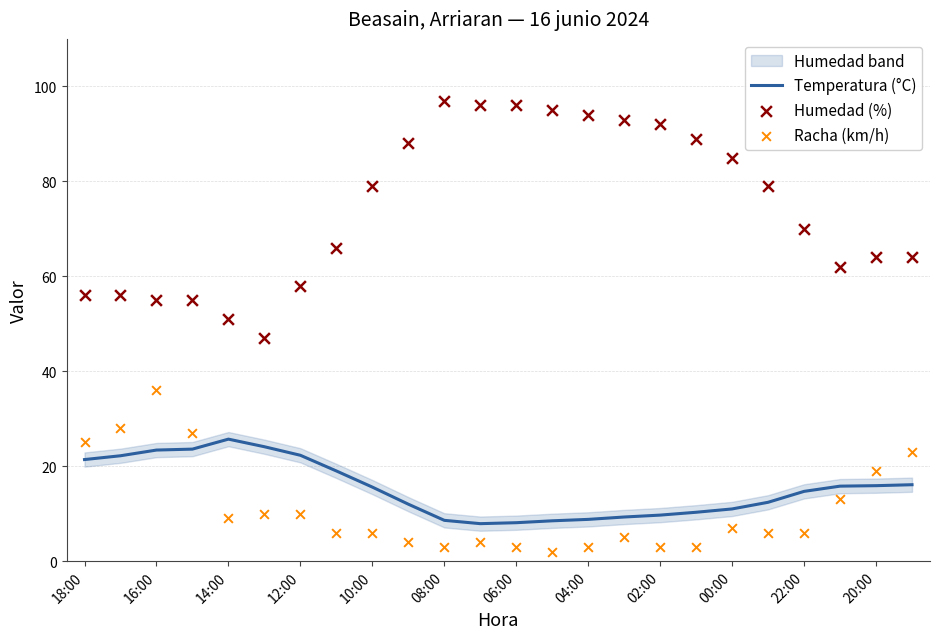

Which series has the widest spread of Y values?

Humedad (%)